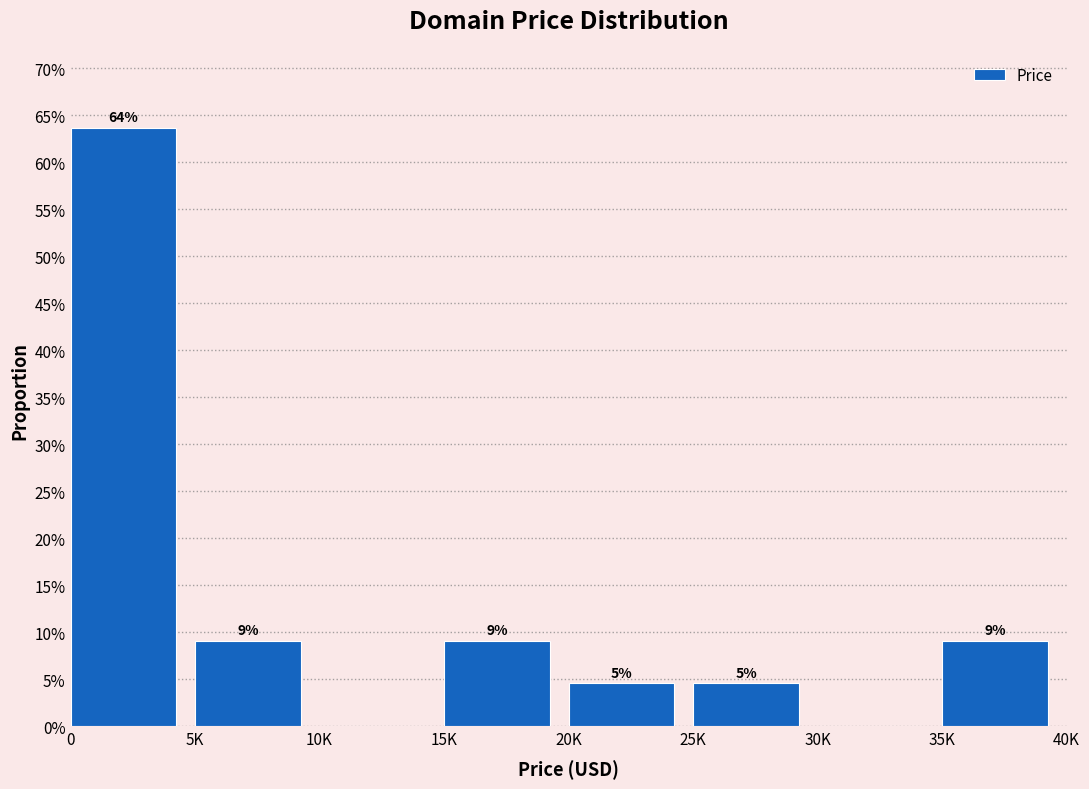

Are the bars horizontal?

No